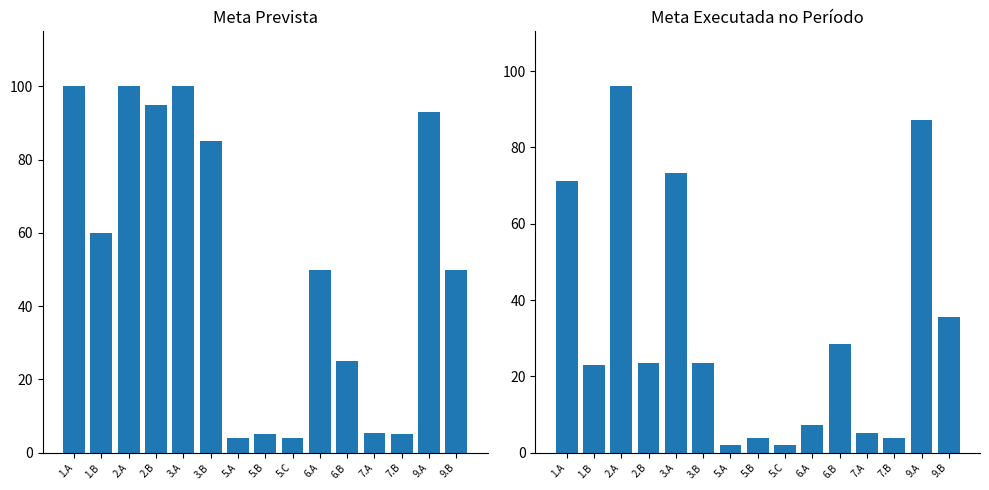

Which category has the highest value in the Meta Executada no Período - Dado Oficial series?

2.A